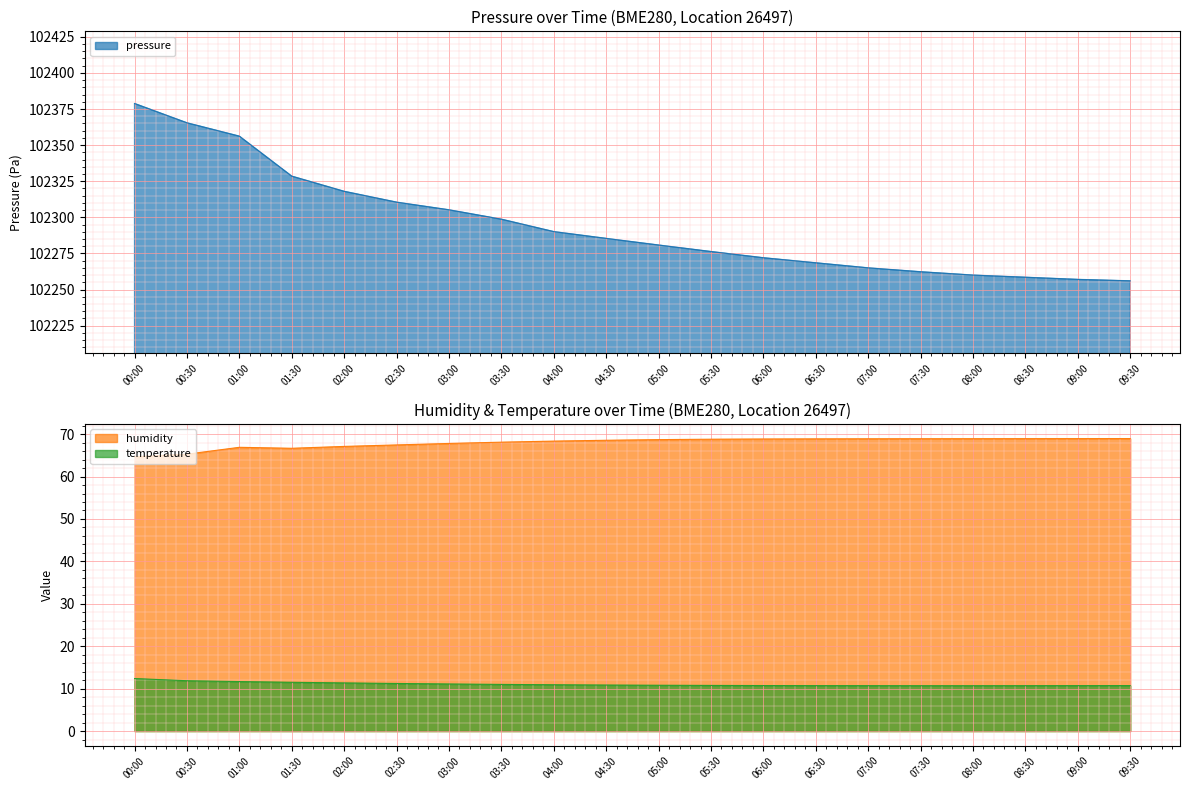

Rank the series at 08:30 from lowest to highest value.

temperature, humidity, pressure